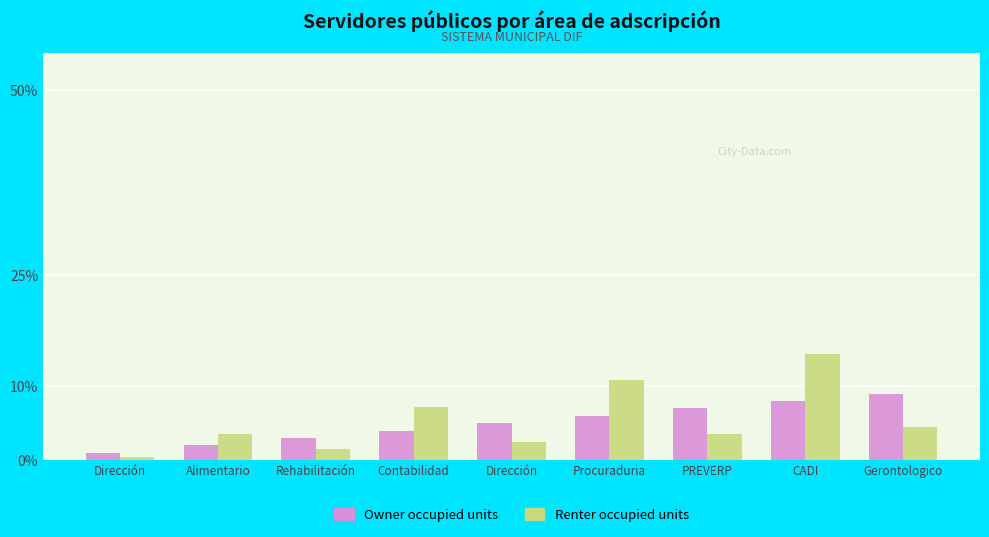

How many bars are there in total?

18